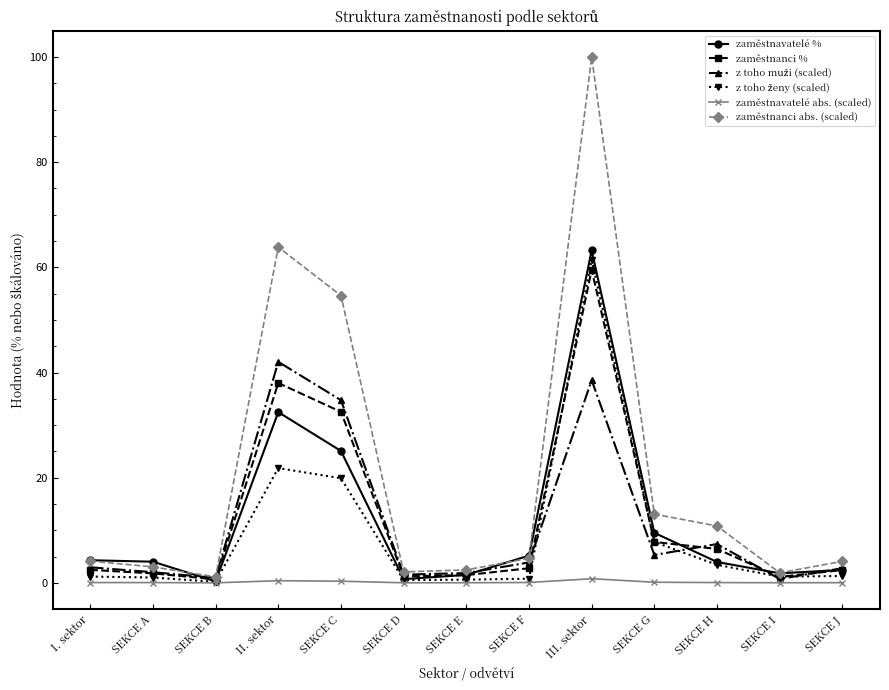

At which category is the sum across all series the highest?

III. sektor